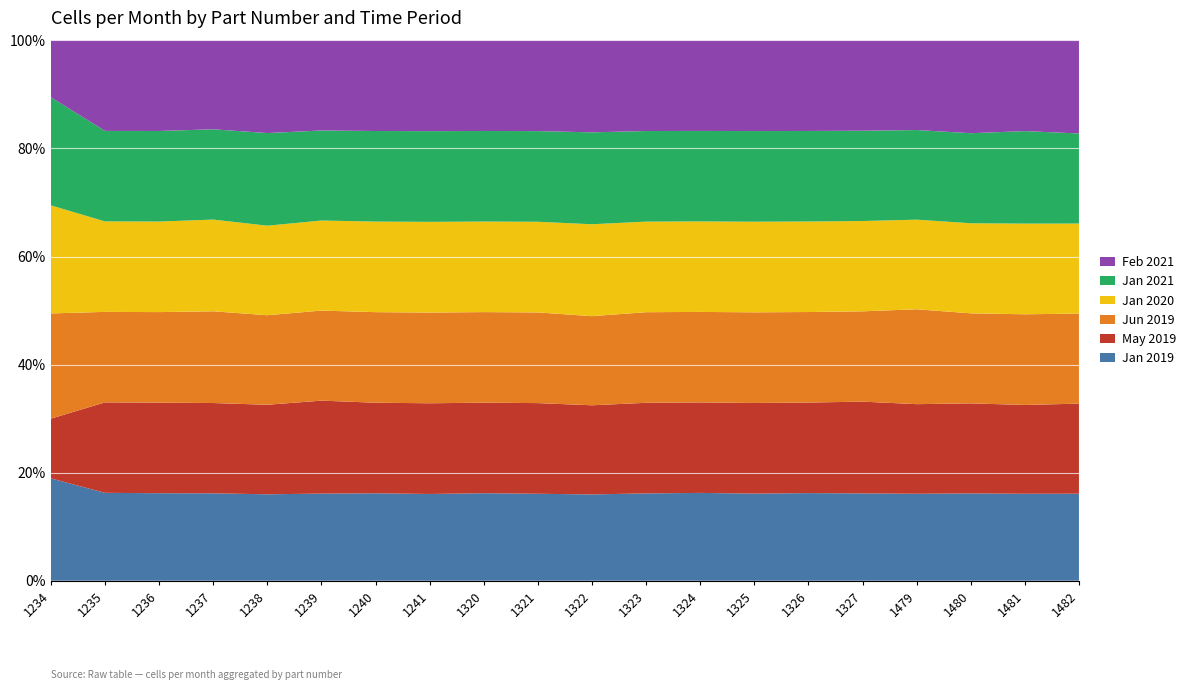

What is the total value across all series at 1326?

100.0